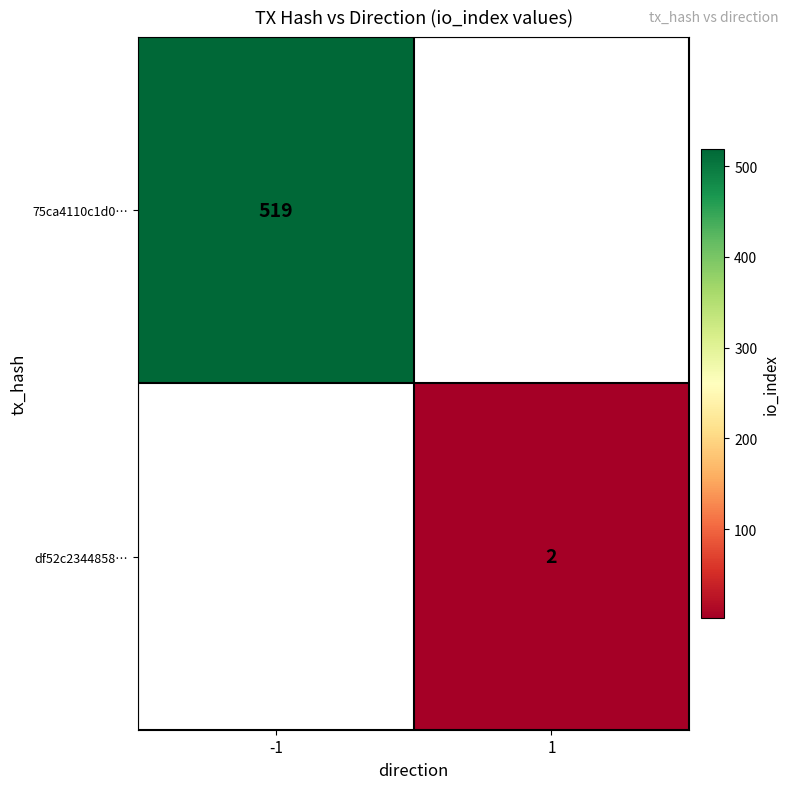

True or false: df52c2344858… has a value of 1 at 1.

False